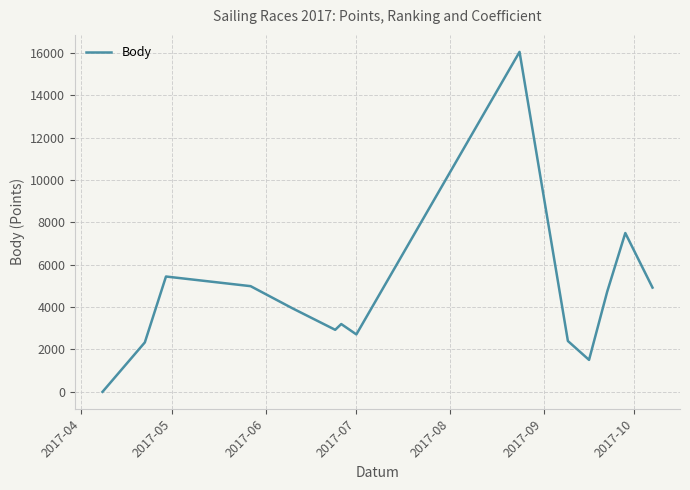

What is the difference between the maximum and minimum values?

16049